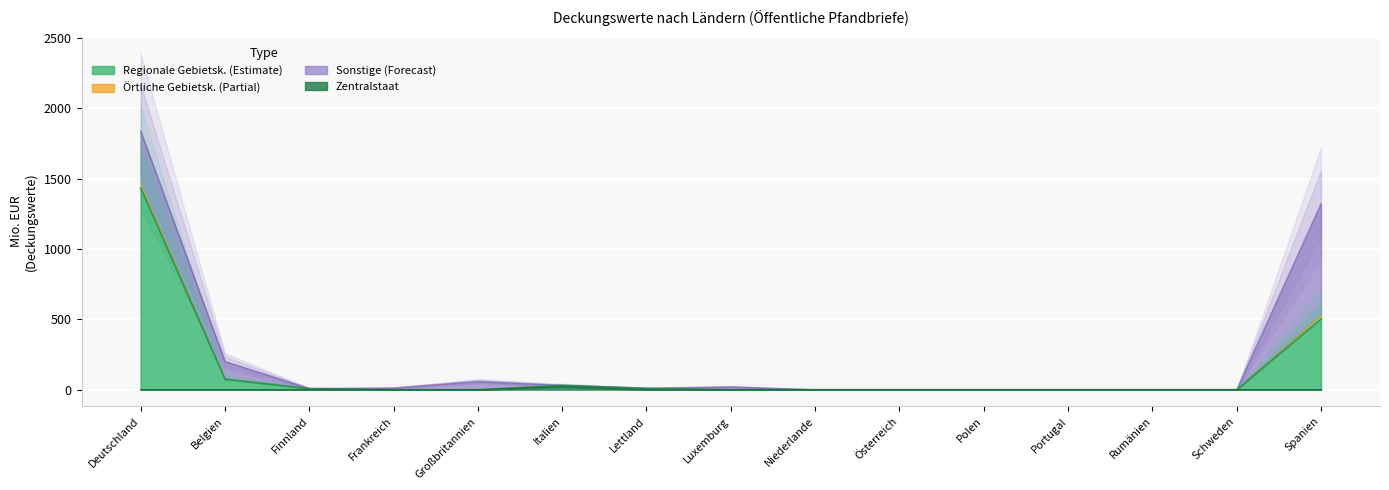

Which category has the lowest value in the Regionale Gebietskörper-schaften series?

Frankreich